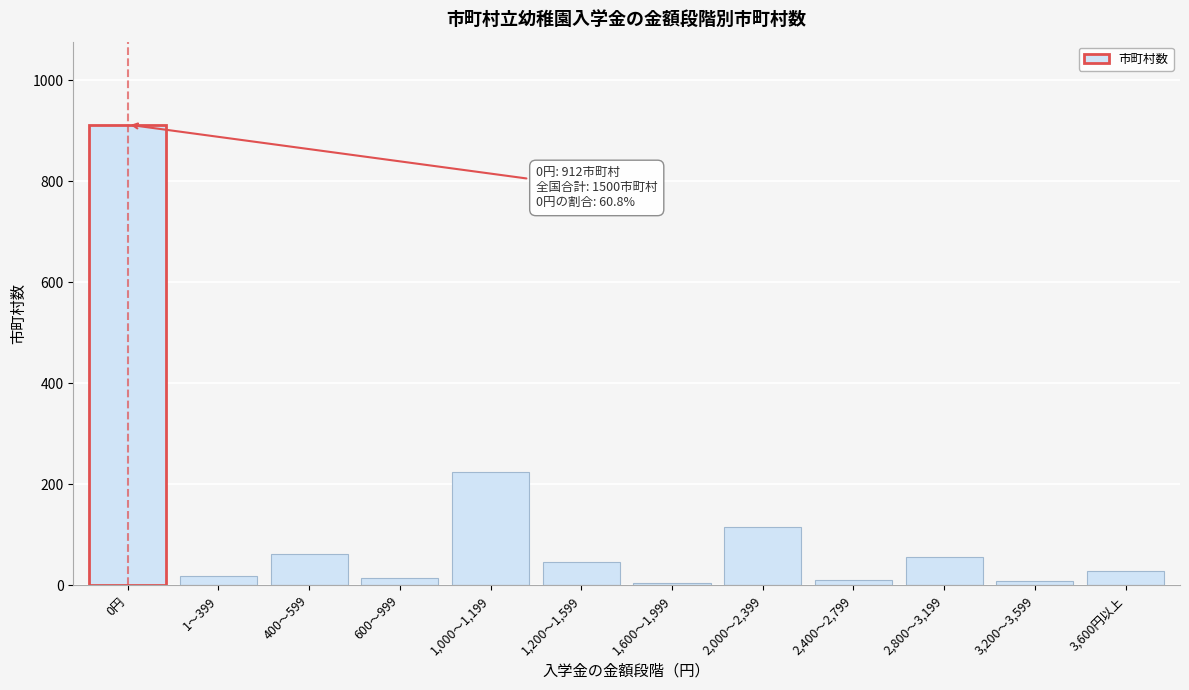

Which category has the highest value across all series?

0円